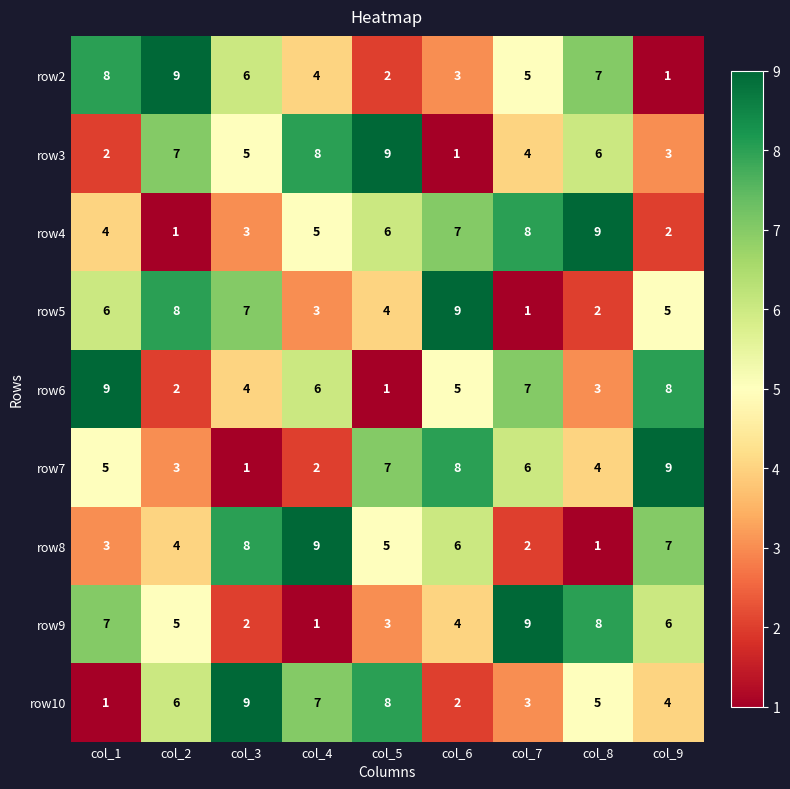

How many distinct data groups are displayed?

9